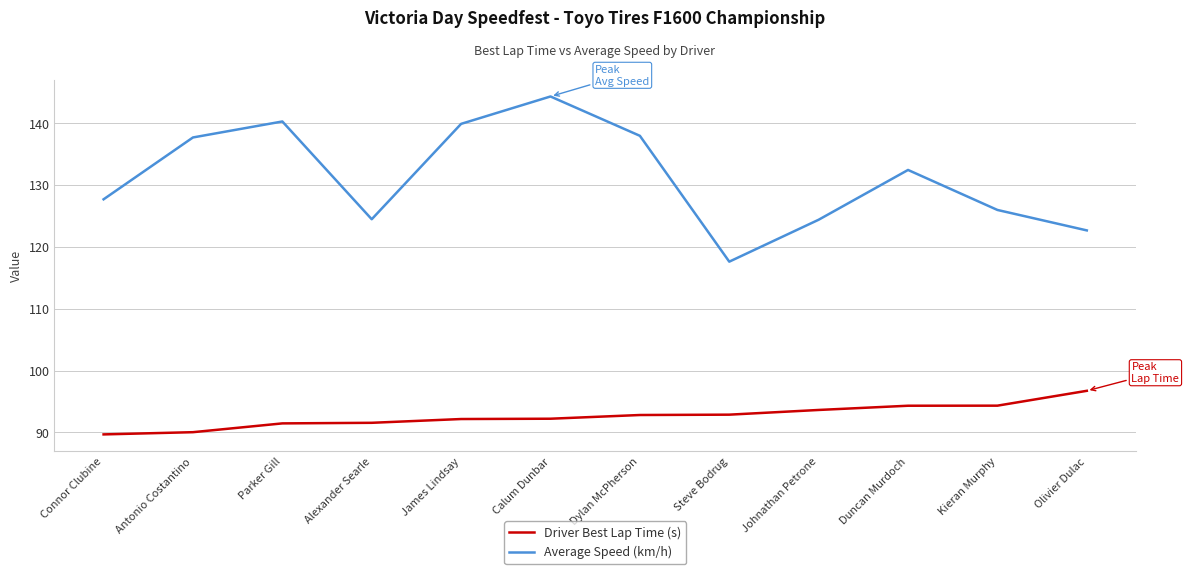

Which series has the largest total across all categories?

Average Speed (km/h)